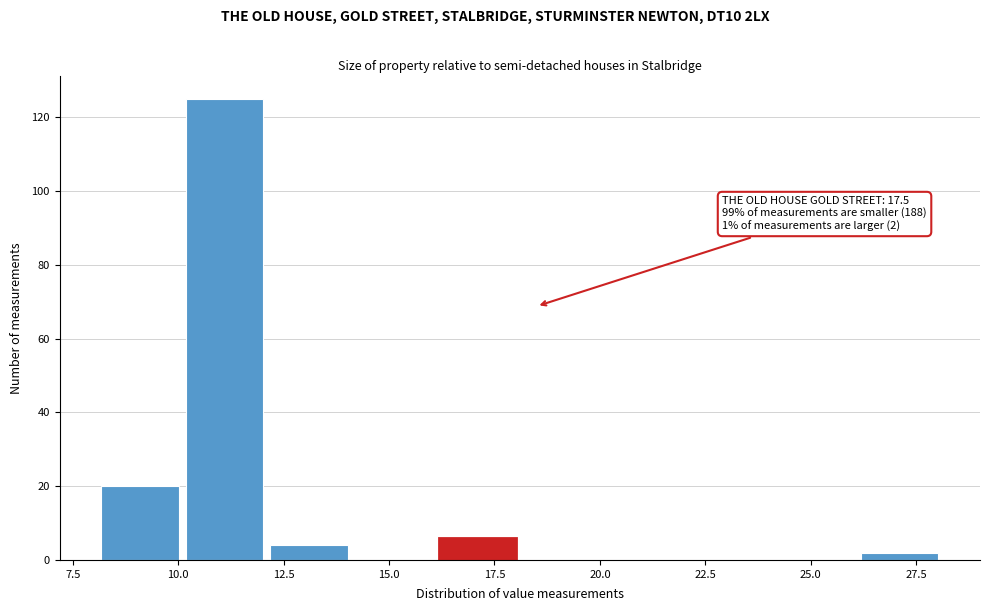

Which range on the x-axis has the tallest bar?

10.1 to 12.1